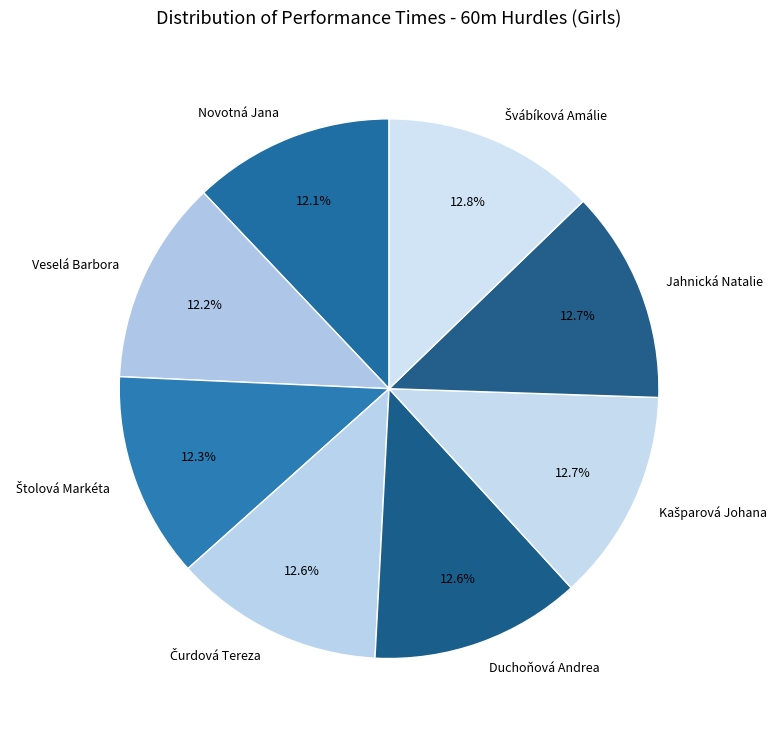

Does any single category account for the majority?

No